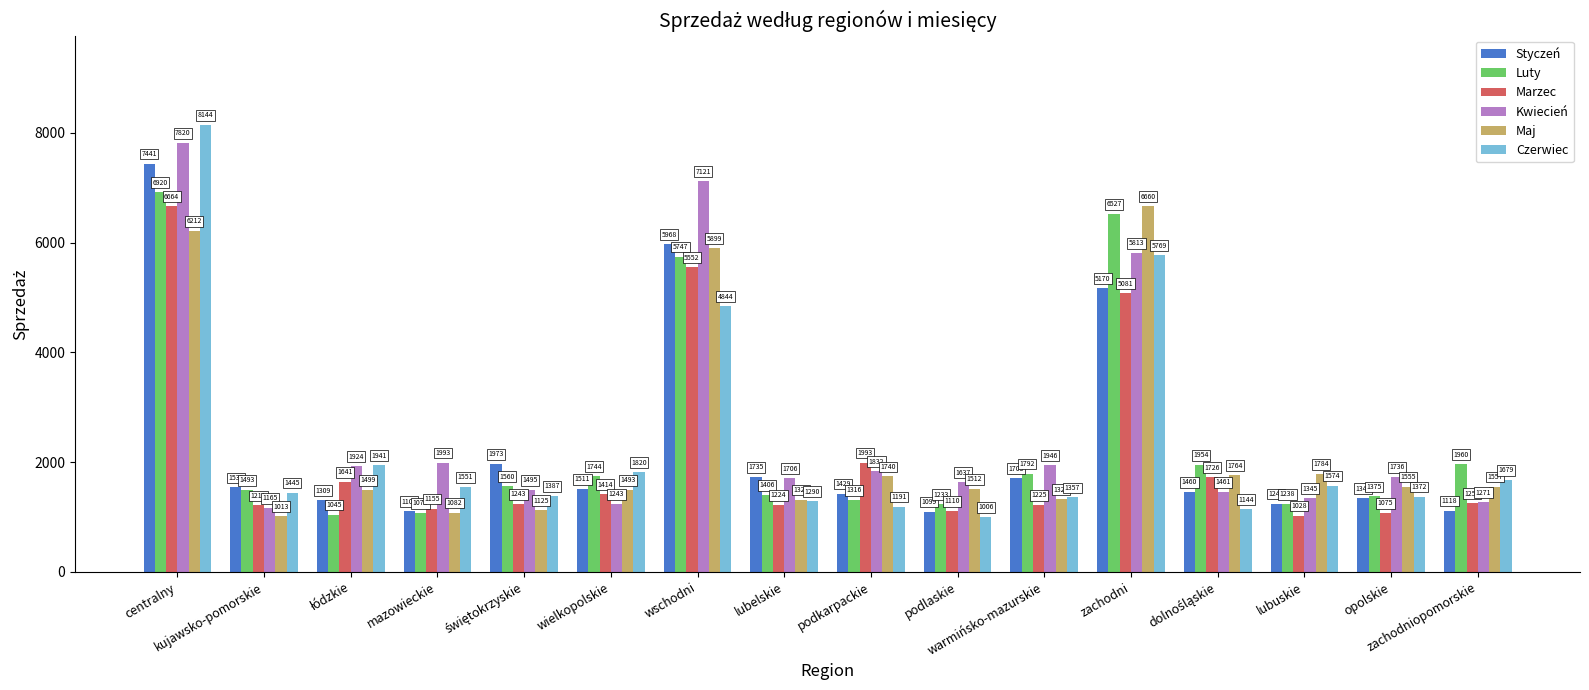

Which series has the widest spread of values?

Czerwiec